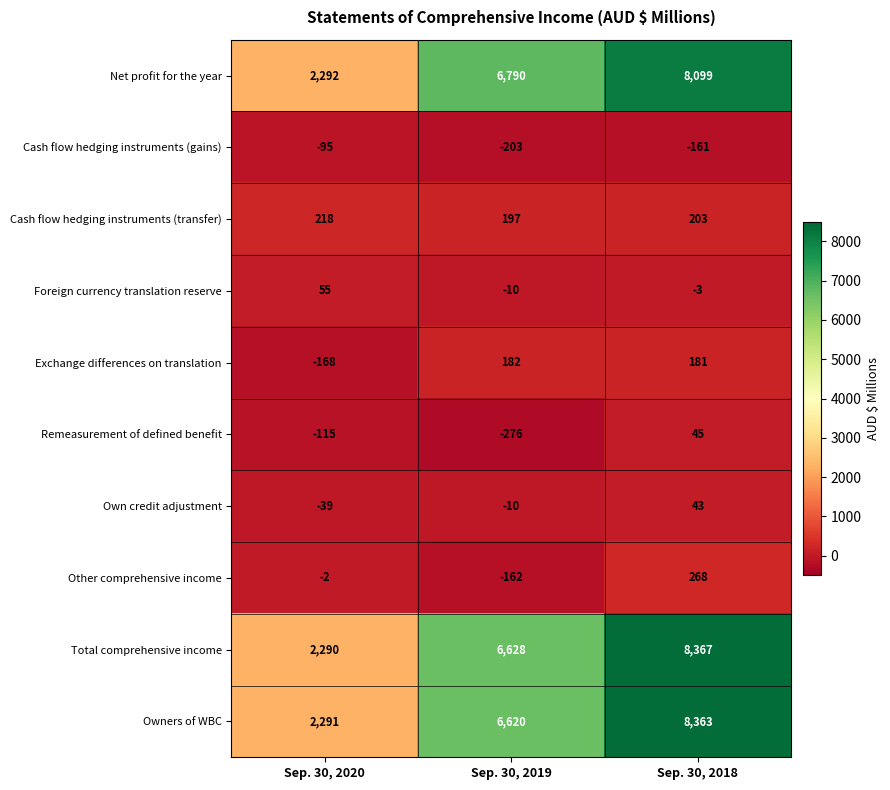

What is the sum of all Other comprehensive income values?

104